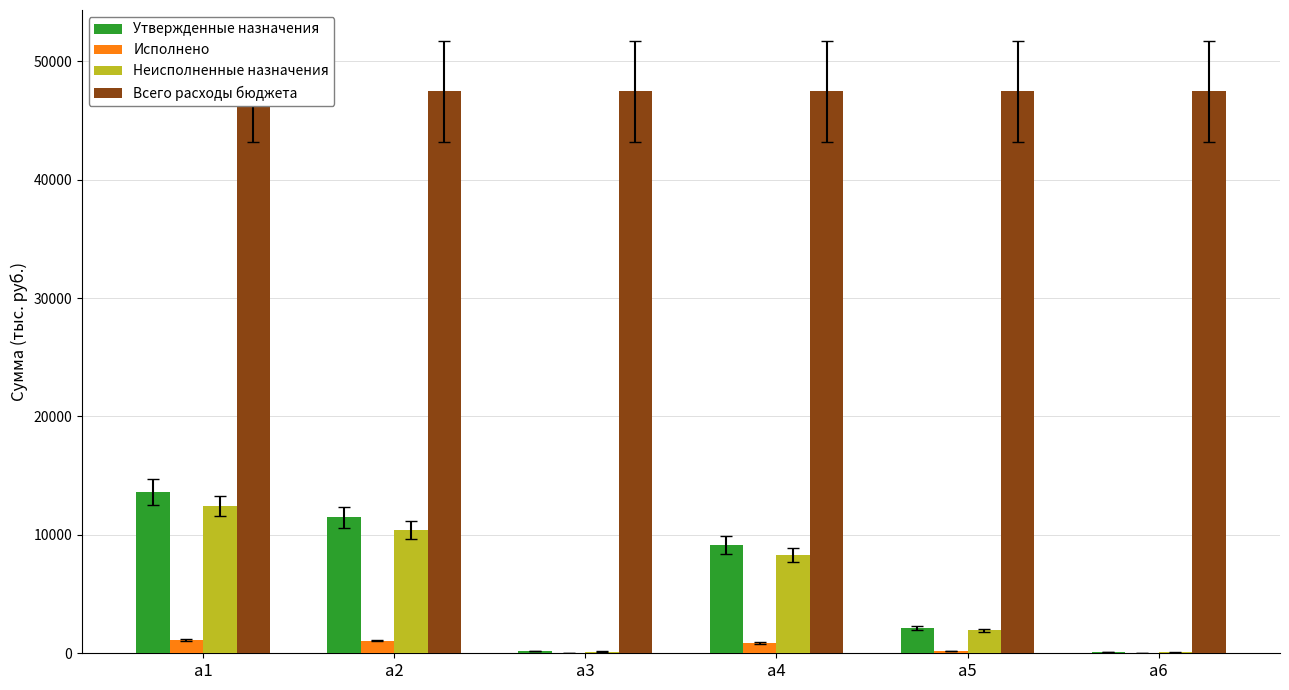

The Неисполненные назначения series shows 69.6 at a6. True or false?

True